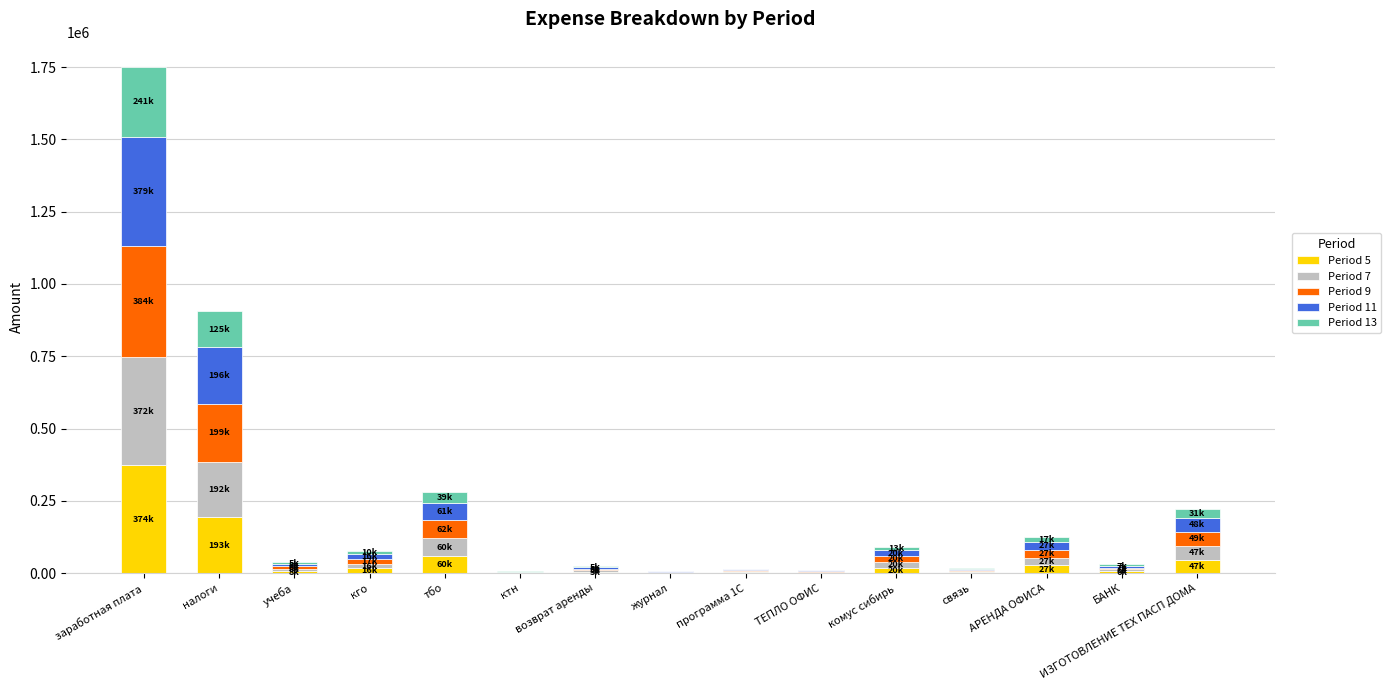

Which category has the highest value in the Period 5 series?

заработная плата